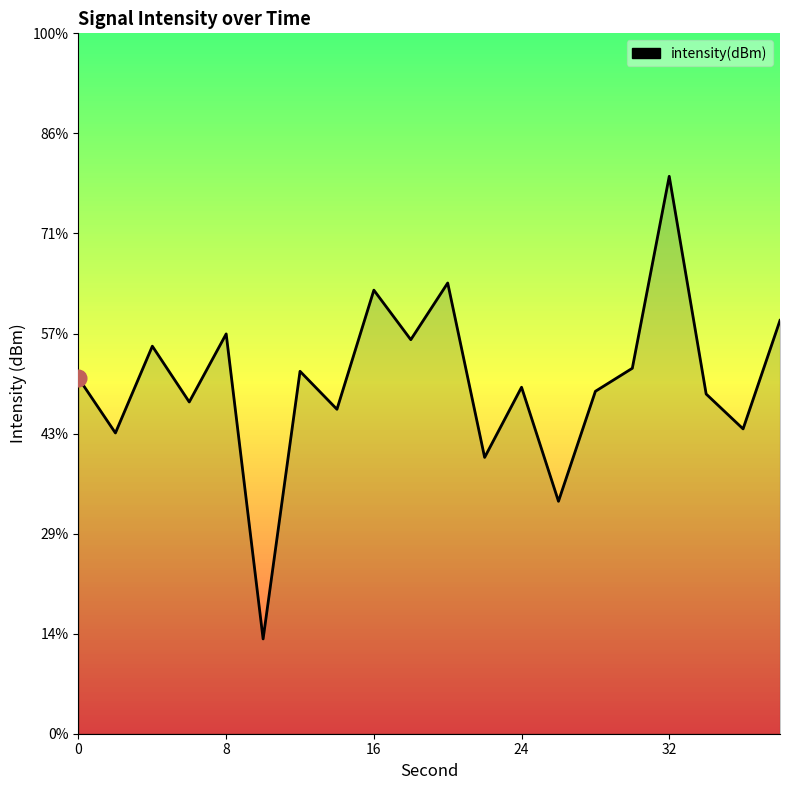

Reading left to right, transcribe all the data shown in this chart.

0=-132.2	2=-135.0	4=-130.6	6=-133.4	8=-130.0	10=-145.3	12=-131.9	14=-133.8	16=-127.8	18=-130.3	20=-127.5	22=-136.2	24=-132.7	26=-138.4	28=-132.9	30=-131.7	32=-122.1	34=-133.0	36=-134.8	38=-129.3